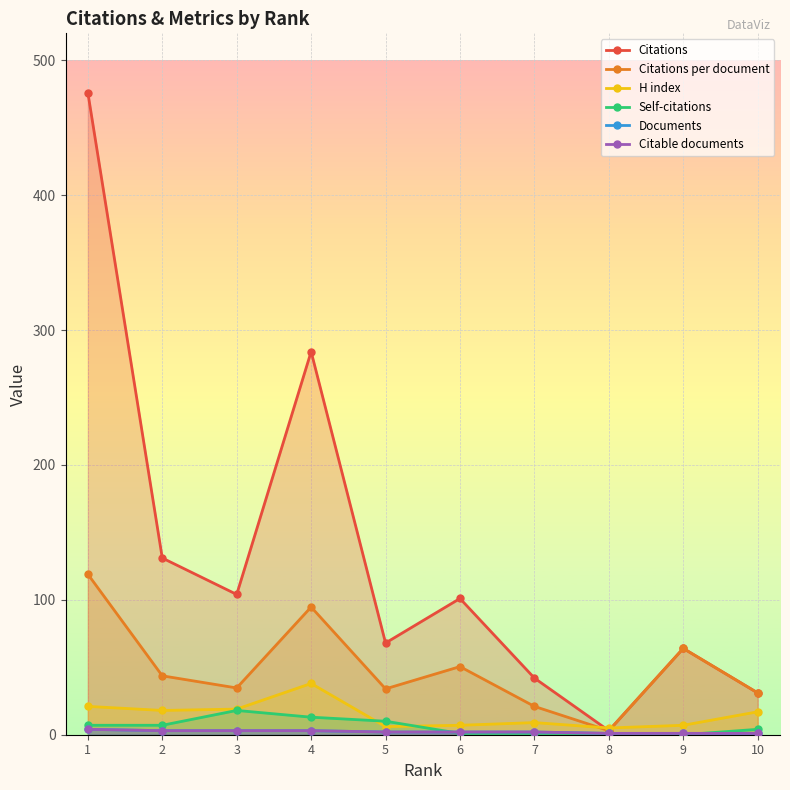

Reading right to left, transcribe all the data shown in this chart.

Citations: 31.0	64.0	3.0	42.0	101.0	68.0	284.0	104.0	131.0	476.0
Citations per document: 31.0	64.0	3.0	21.0	50.5	34.0	94.7	34.7	43.7	119.0
H index: 17.0	7.0	5.0	9.0	7.0	6.0	38.0	19.0	18.0	21.0
Self-citations: 4.0	0.0	1.0	1.0	1.0	10.0	13.0	18.0	7.0	7.0
Documents: 1.0	1.0	1.0	2.0	2.0	2.0	3.0	3.0	3.0	4.0
Citable documents: 1.0	1.0	1.0	2.0	2.0	2.0	3.0	3.0	3.0	4.0